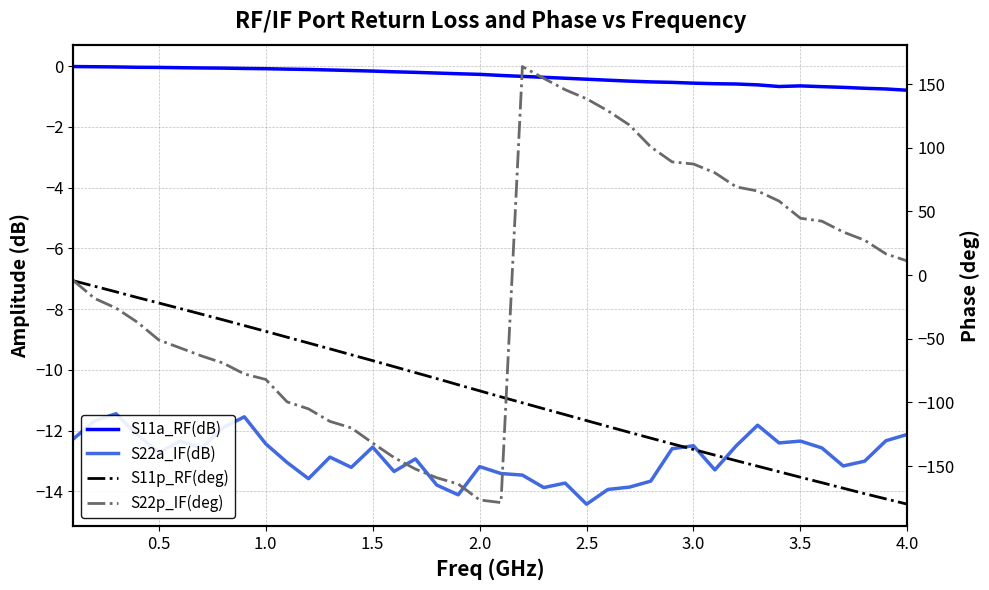

What are all the series names shown in the legend?

S11a_RF(dB), S22a_IF(dB), S11p_RF(deg), S22p_IF(deg)